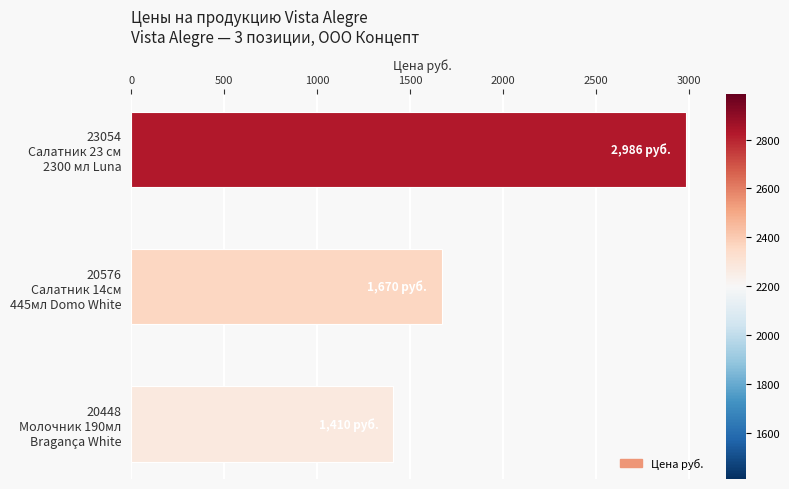

Rank the categories by value from lowest to highest.

20448
Молочник 190мл
Bragança White, 20576
Салатник 14см
445мл Domo White, 23054
Салатник 23 см
2300 мл Luna